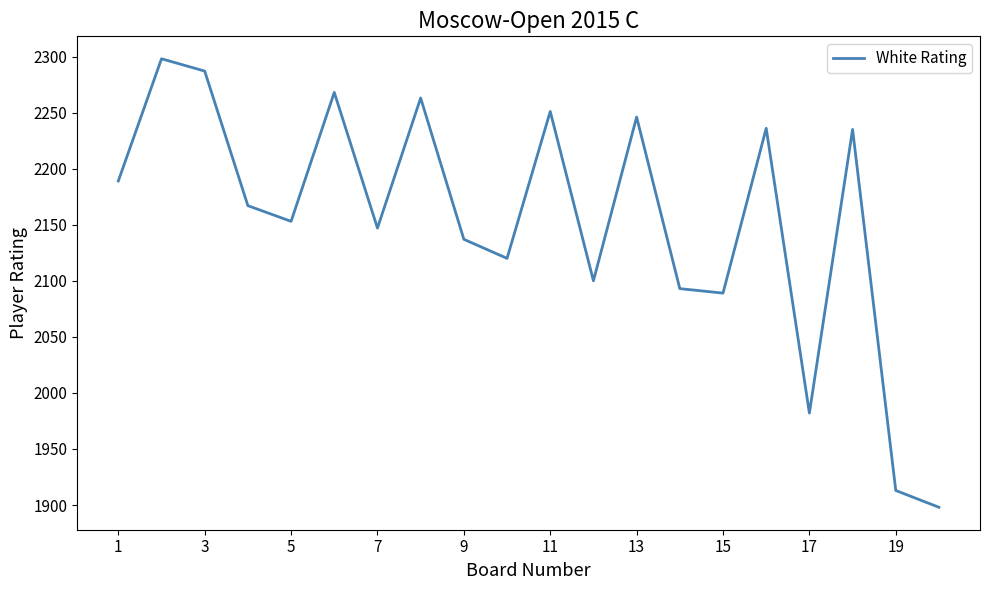

What is the difference between the maximum and minimum values?

400